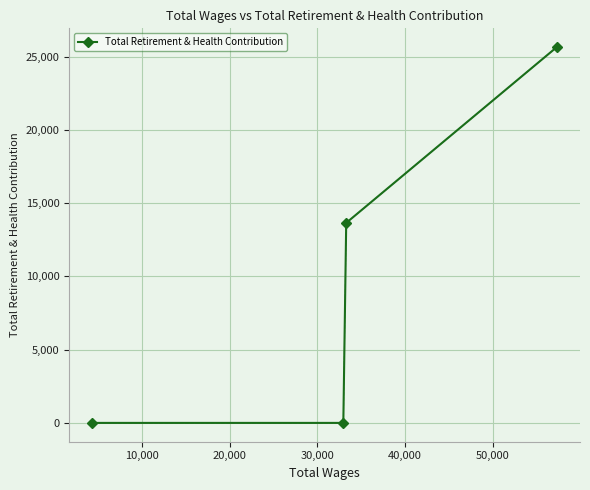

What is the maximum value shown in the chart?

25662